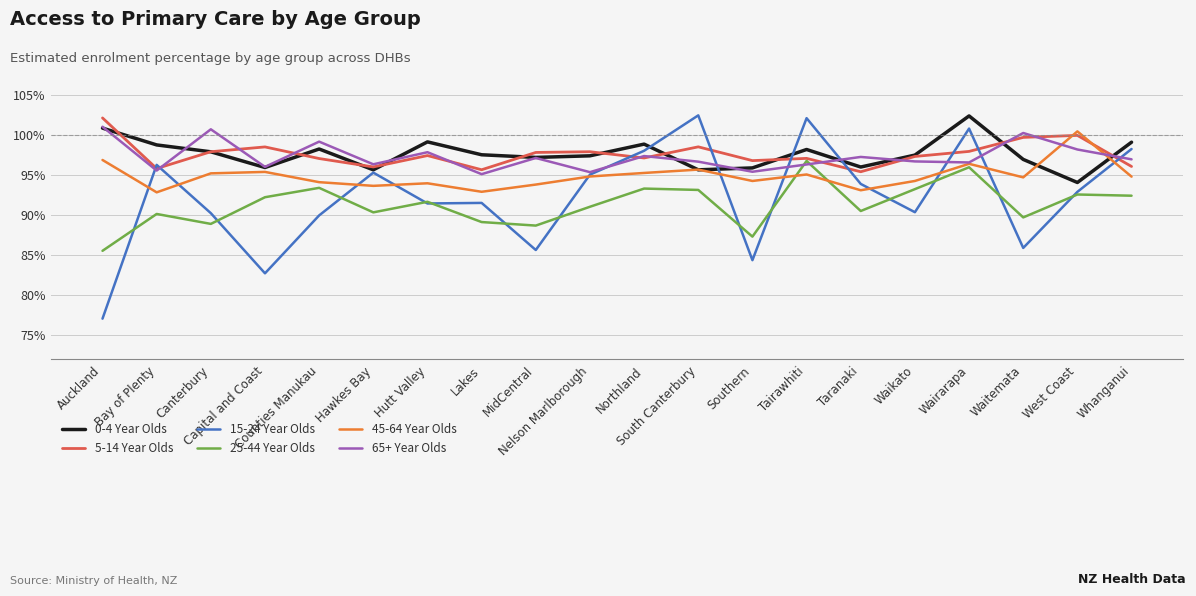

Reading left to right, extract all data points from this chart.

0-4 Year Olds: 1.0	1.0	1.0	1.0	1.0	1.0	1.0	1.0	1.0	1.0	1.0	1.0	1.0	1.0	1.0	1.0	1.0	1.0	0.9	1.0
5-14 Year Olds: 1.0	1.0	1.0	1.0	1.0	1.0	1.0	1.0	1.0	1.0	1.0	1.0	1.0	1.0	1.0	1.0	1.0	1.0	1.0	1.0
15-24 Year Olds: 0.8	1.0	0.9	0.8	0.9	1.0	0.9	0.9	0.9	1.0	1.0	1.0	0.8	1.0	0.9	0.9	1.0	0.9	0.9	1.0
25-44 Year Olds: 0.9	0.9	0.9	0.9	0.9	0.9	0.9	0.9	0.9	0.9	0.9	0.9	0.9	1.0	0.9	0.9	1.0	0.9	0.9	0.9
45-64 Year Olds: 1.0	0.9	1.0	1.0	0.9	0.9	0.9	0.9	0.9	0.9	1.0	1.0	0.9	1.0	0.9	0.9	1.0	0.9	1.0	0.9
65+ Year Olds: 1.0	1.0	1.0	1.0	1.0	1.0	1.0	1.0	1.0	1.0	1.0	1.0	1.0	1.0	1.0	1.0	1.0	1.0	1.0	1.0